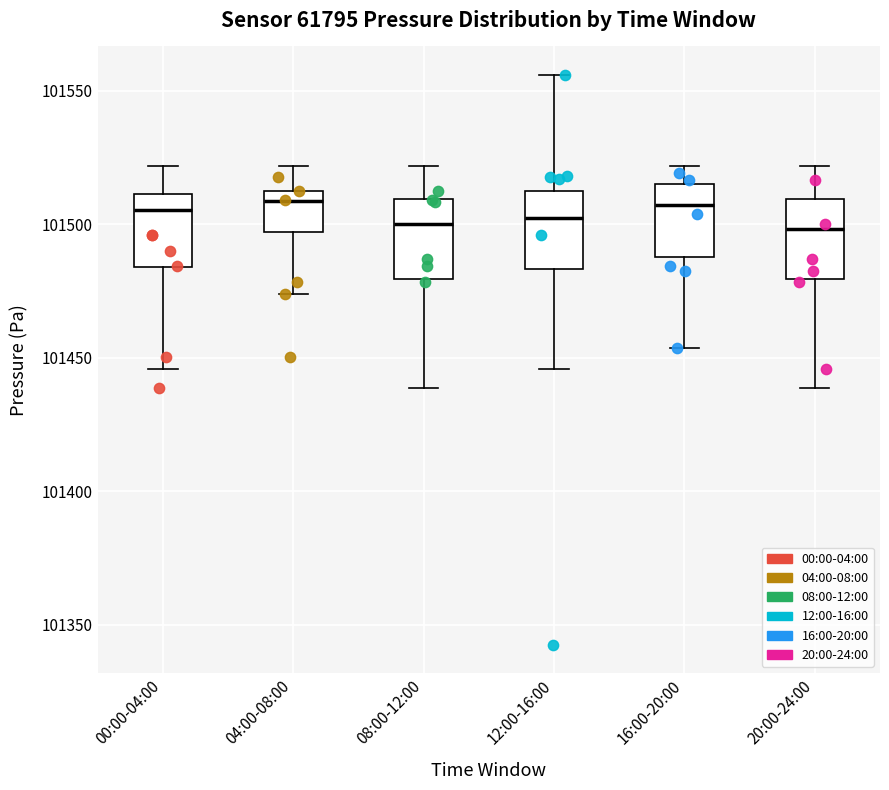

Reading left to right, read every box against the y-axis: the position of its median line, the range the box covers, and the ends of its whiskers. The values are not printed on the chart, so give them approximately, as read against the axis.

00:00-04:00: median 101505, box 101485 to 101510, whiskers 101445 to 101520
04:00-08:00: median 101510, box 101495 to 101515, whiskers 101475 to 101520
08:00-12:00: median 101500, box 101480 to 101510, whiskers 101440 to 101520
12:00-16:00: median 101505, box 101485 to 101515, whiskers 101445 to 101555
16:00-20:00: median 101505, box 101490 to 101515, whiskers 101455 to 101520
20:00-24:00: median 101500, box 101480 to 101510, whiskers 101440 to 101520